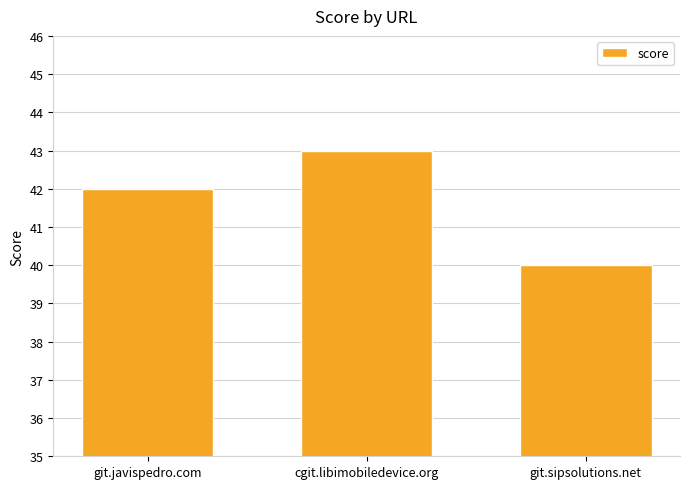

Reading left to right, transcribe all the data shown in this chart.

42	43	40